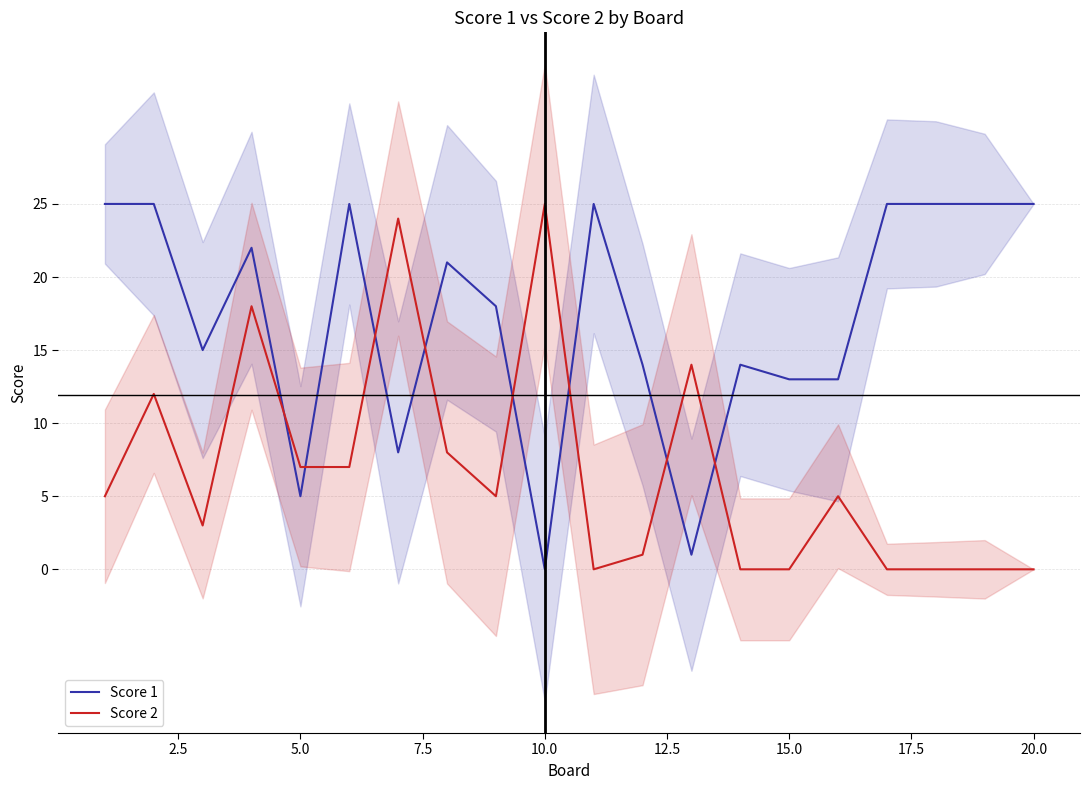

True or false: Score 1 has a value of 7 at 5.0.

False